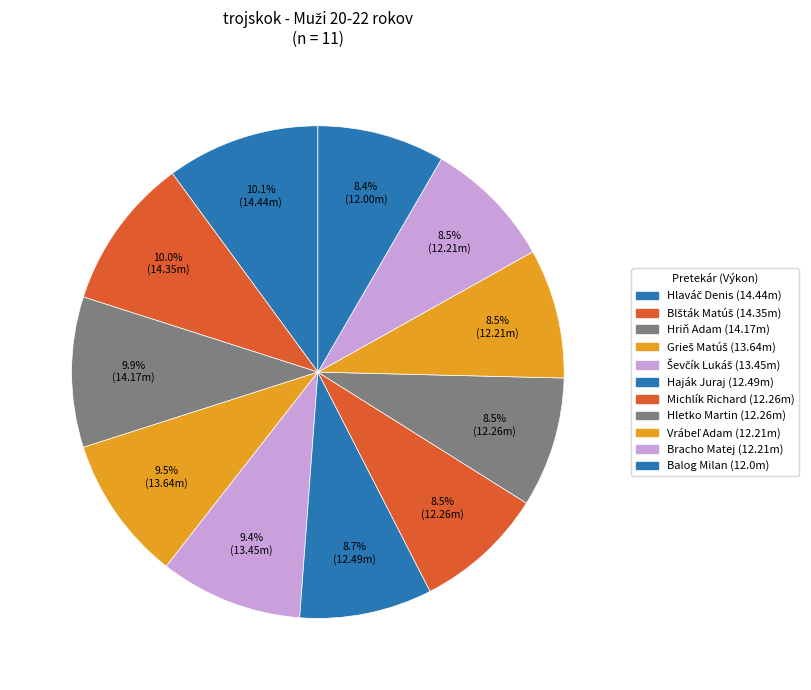

What is the change in value from Haják Juraj to Balog Milan?

-0.5